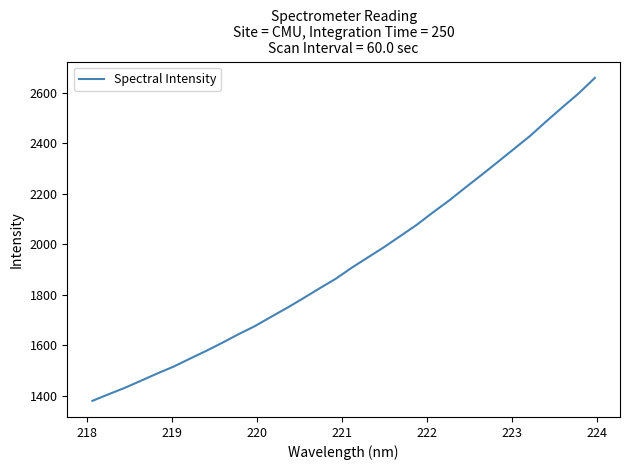

What is the difference between the maximum and minimum values?

1279.0